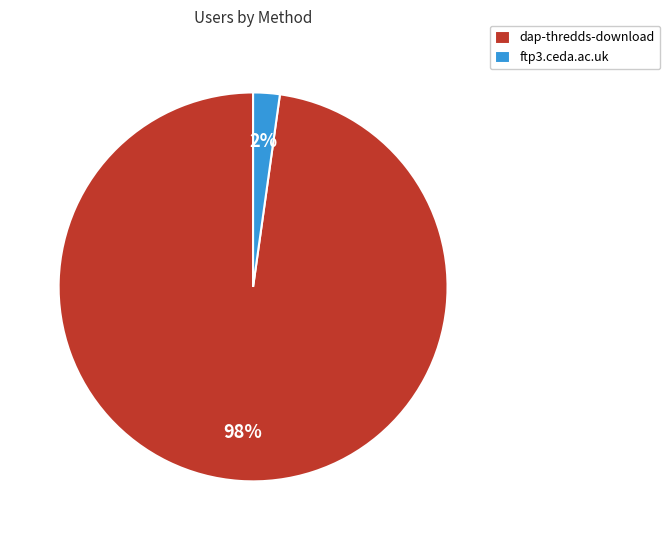

Between dap-thredds-download and ftp3.ceda.ac.uk, which is larger?

dap-thredds-download